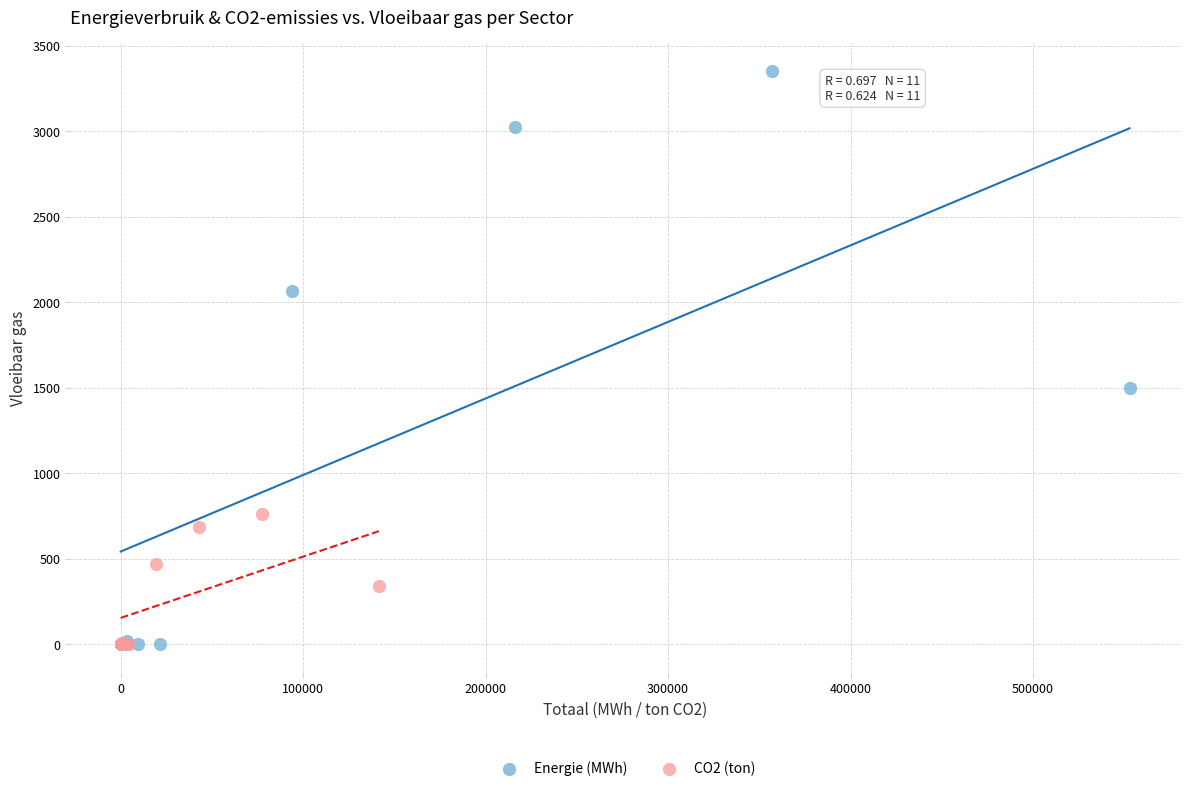

Which series has the widest spread of Y values?

Energie (MWh)